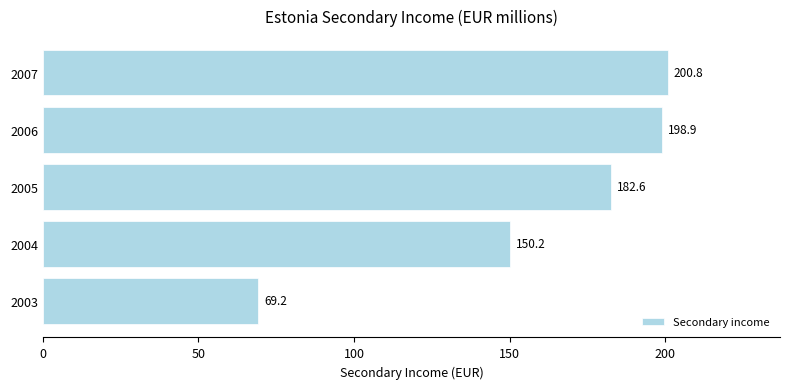

Approximately how many times larger is the value at 2007 compared to 2006?

1.0